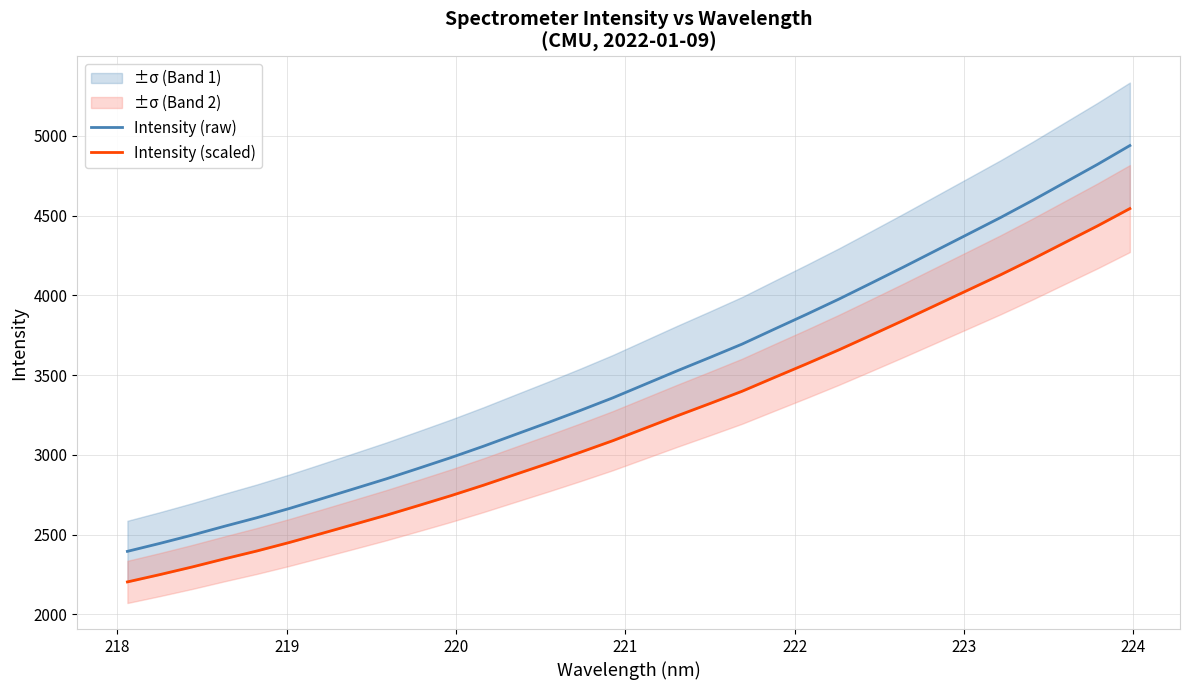

What is the lowest value of the Intensity (raw) series?

2394.8